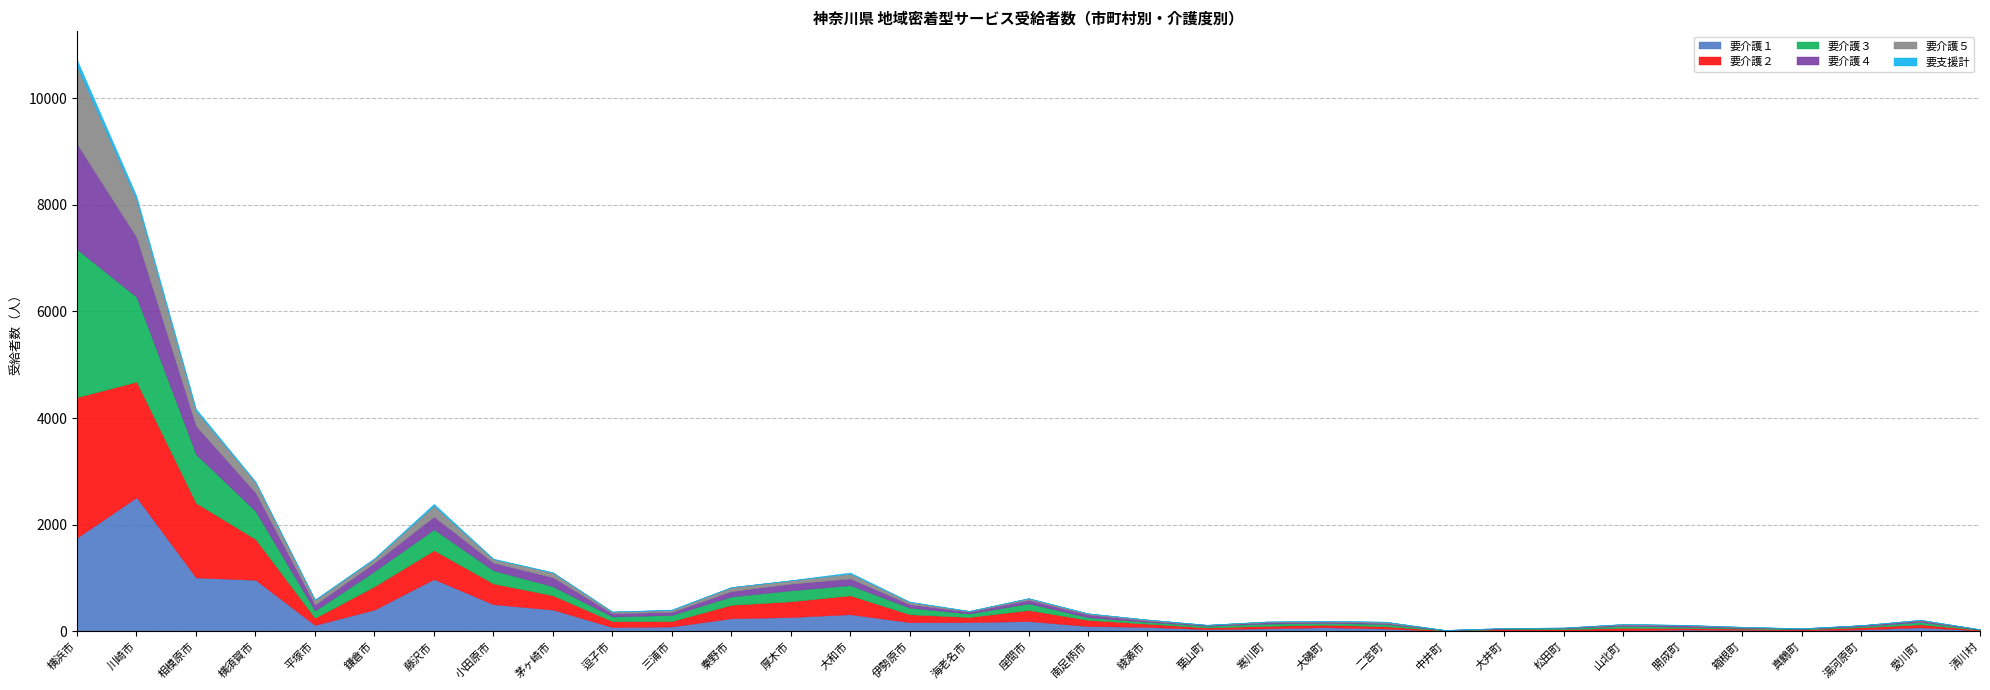

What is the sum of the 要支援計 values at 大磯町 and 茅ヶ崎市?

7